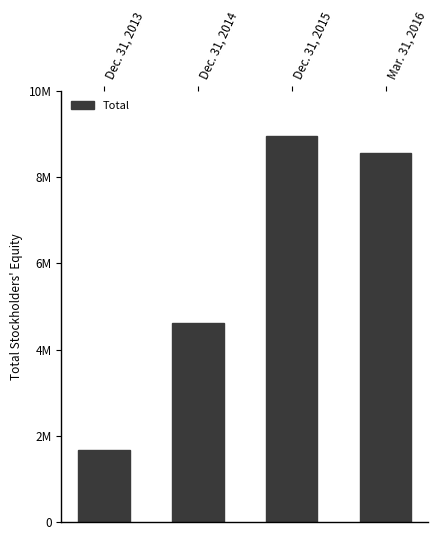

Is it true that the value at Dec. 31, 2015 is 8942496?

True